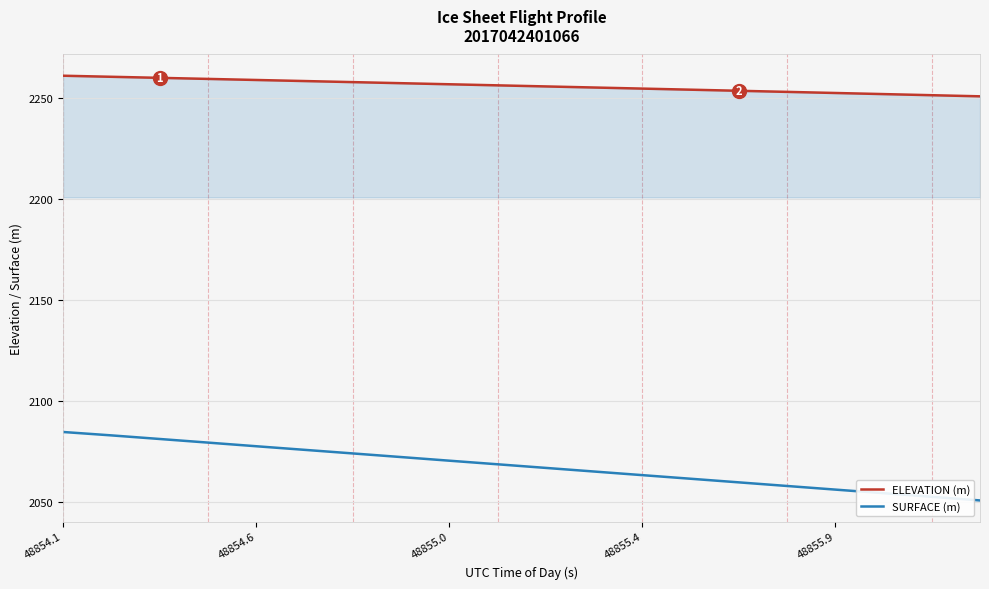

What is the lowest value of the SURFACE (m) series?

2050.7